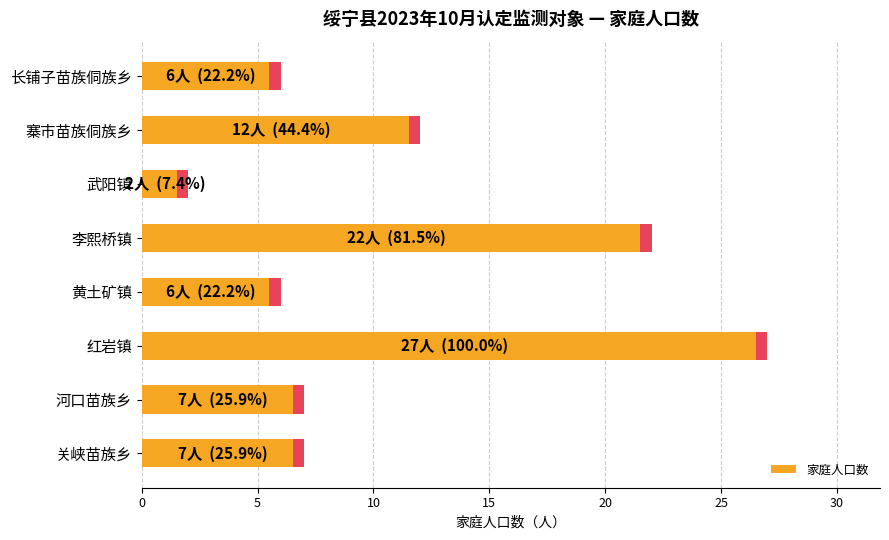

How many bars are there in total?

8